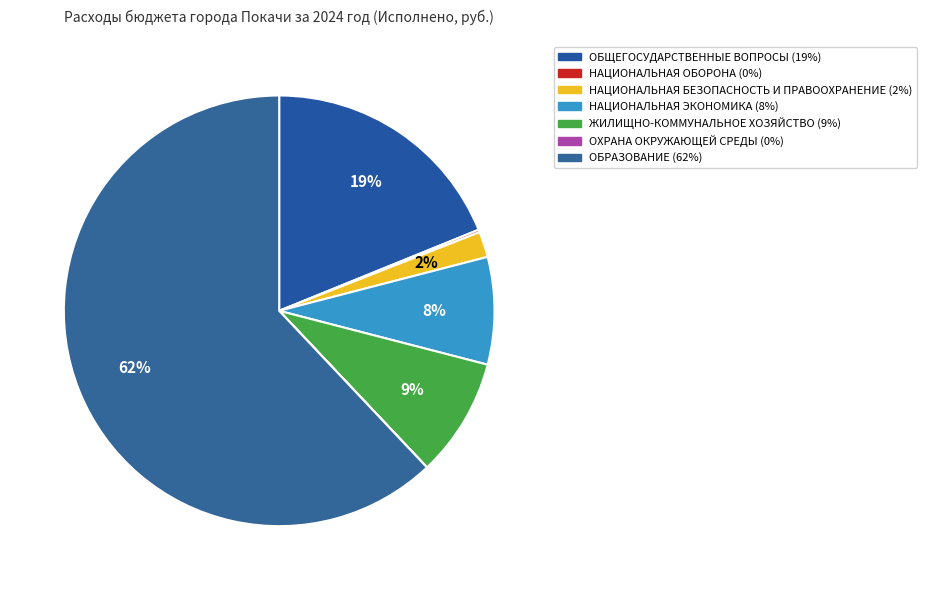

Which category has the biggest portion of the pie?

ОБРАЗОВАНИЕ